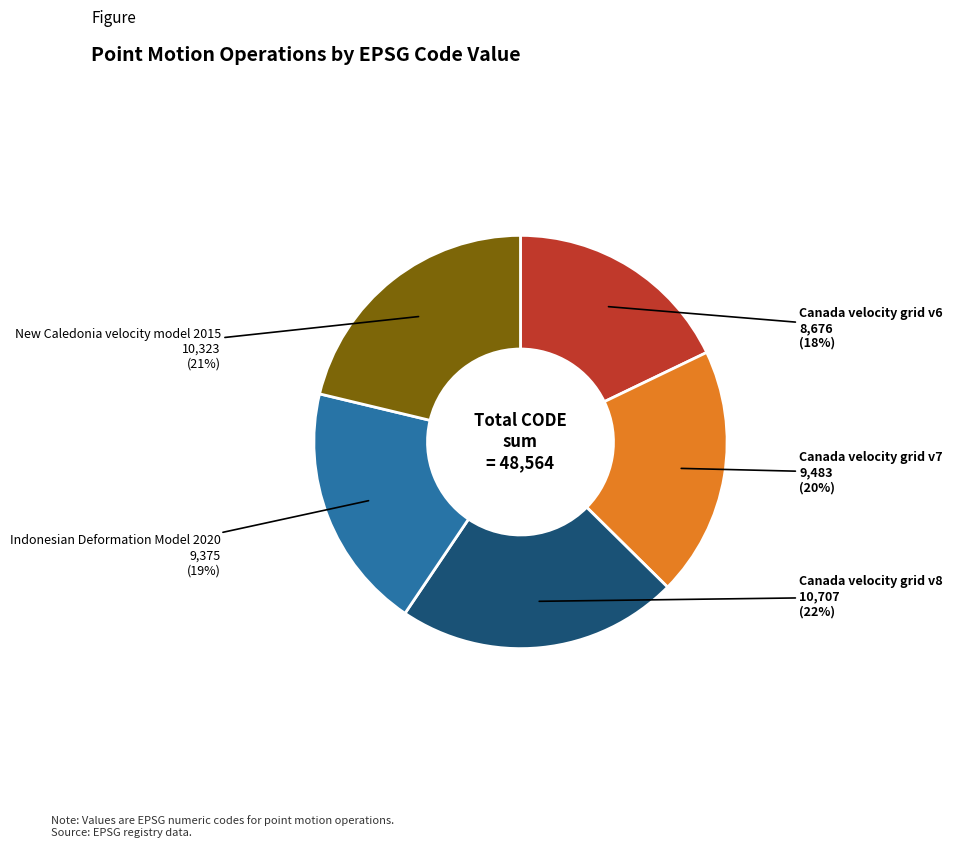

The Canada velocity grid v7 slice represents 20% of the pie. True or false?

True